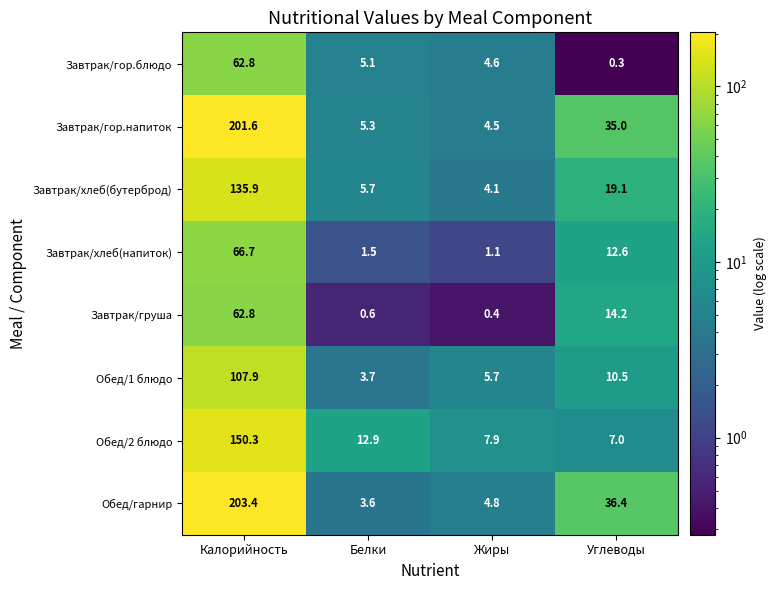

Which series has the largest total across all categories?

Обед/гарнир